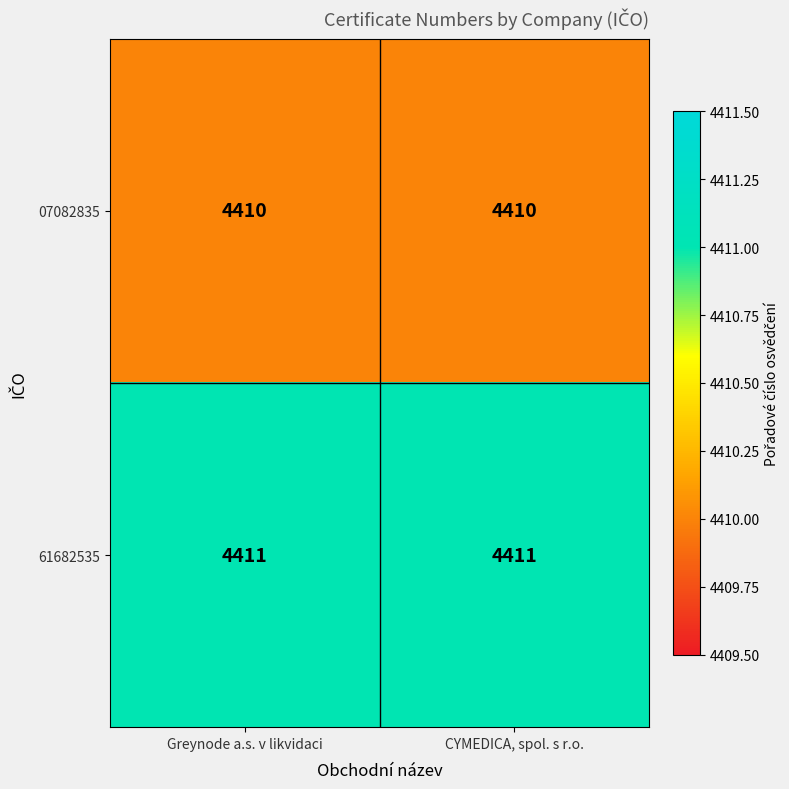

What is the maximum value shown in the chart?

4411